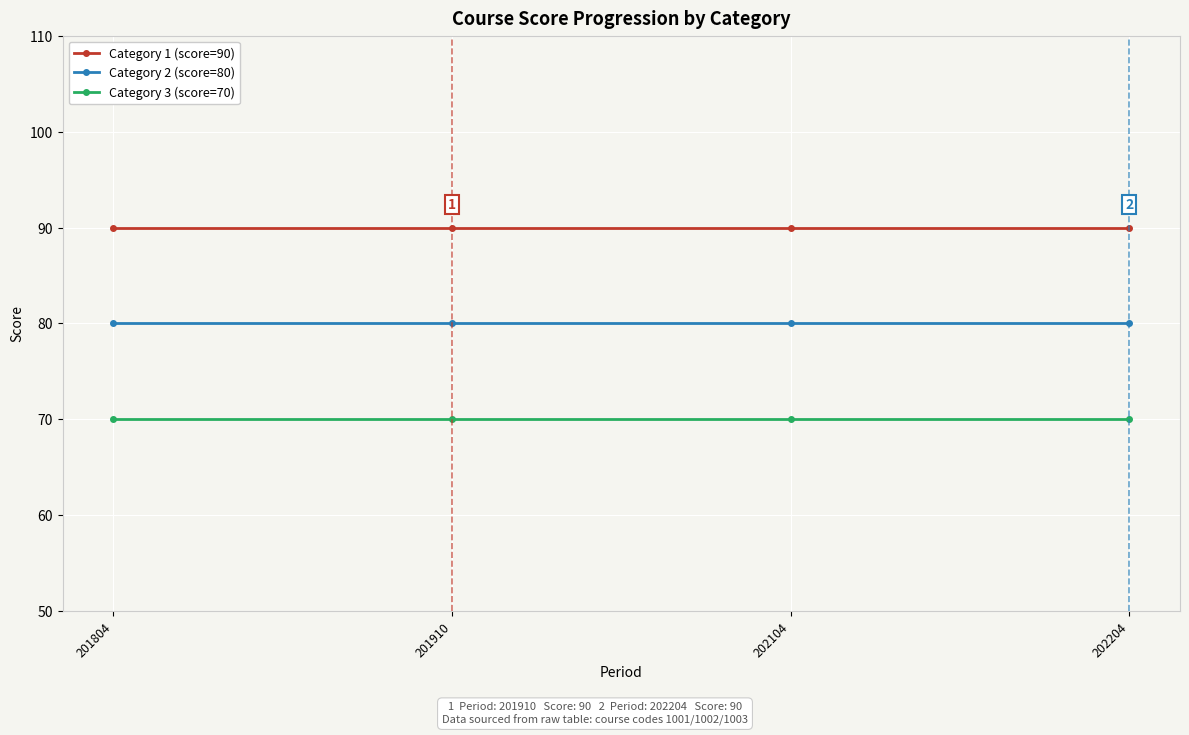

At how many categories does at least one series exceed 70?

4